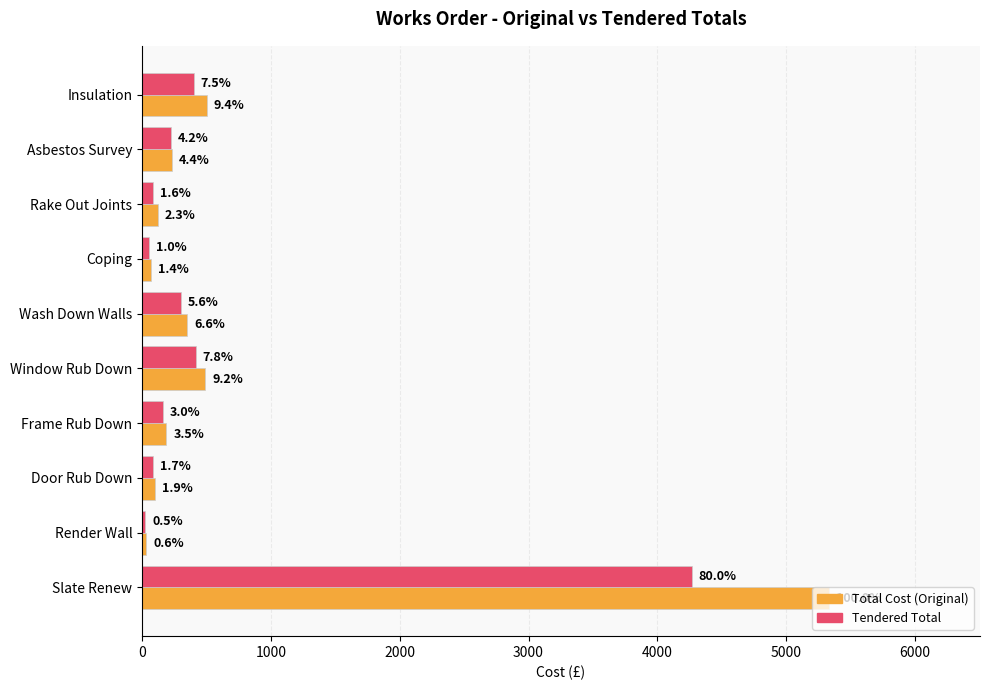

What is the average value of the Tendered Total series?

601.7